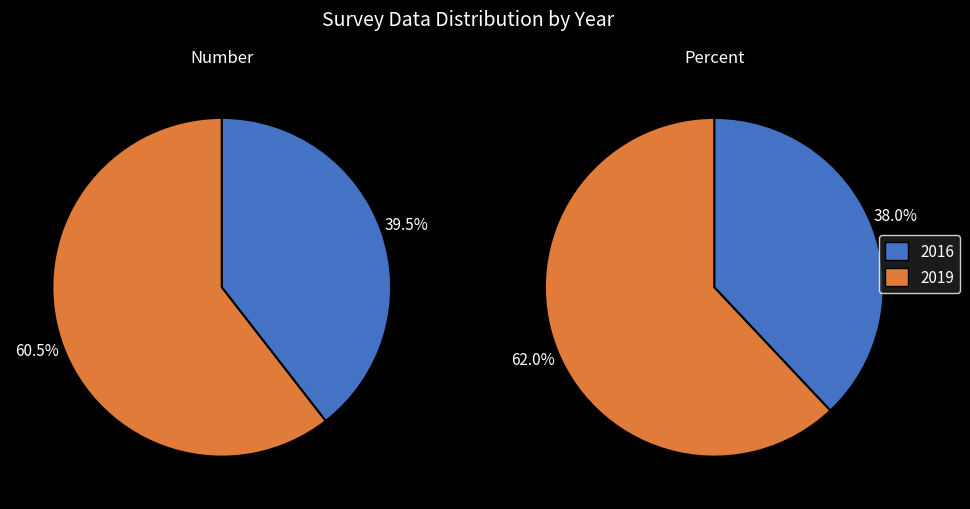

To the nearest percent, what percentage of the pie is 2019?

61%